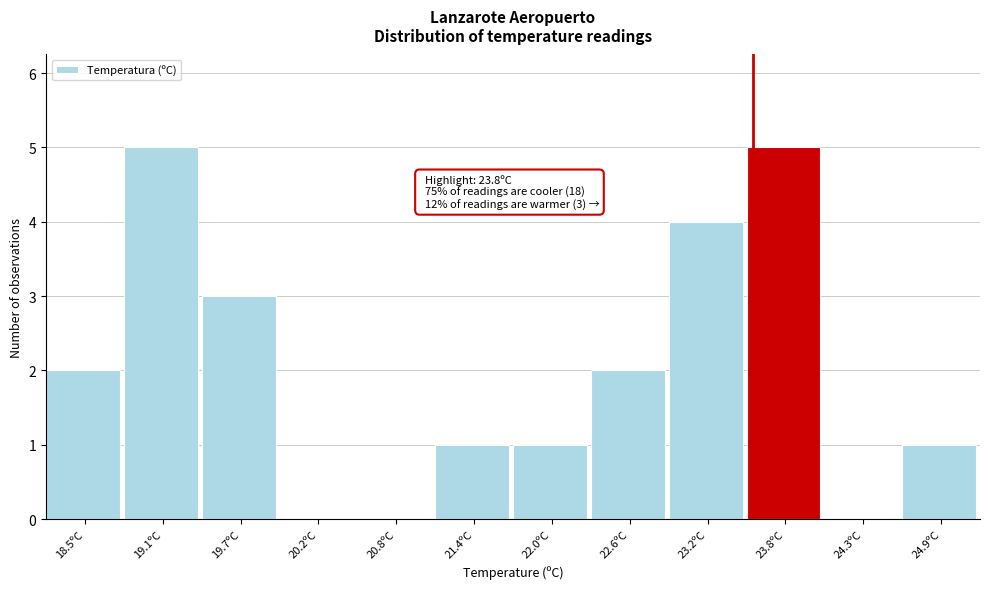

Reading left to right, what are all the values shown in this chart?

18.5ºC=2	19.1ºC=5	19.7ºC=3	20.2ºC=0	20.8ºC=0	21.4ºC=1	22.0ºC=1	22.6ºC=2	23.2ºC=4	23.8ºC=5	24.3ºC=0	24.9ºC=1